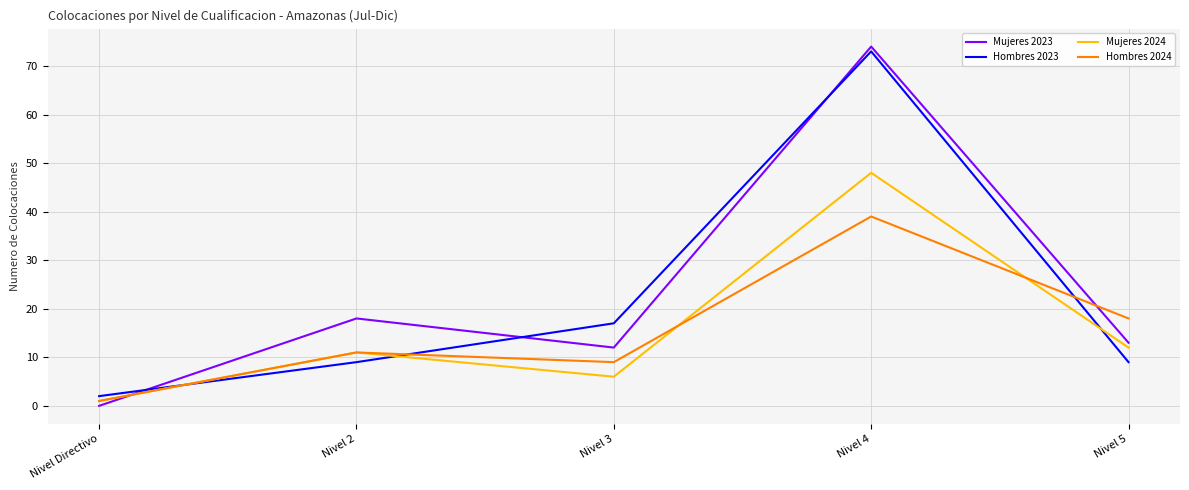

What is the sum of the Mujeres 2023 values at Nivel 5 and Nivel 4?

87